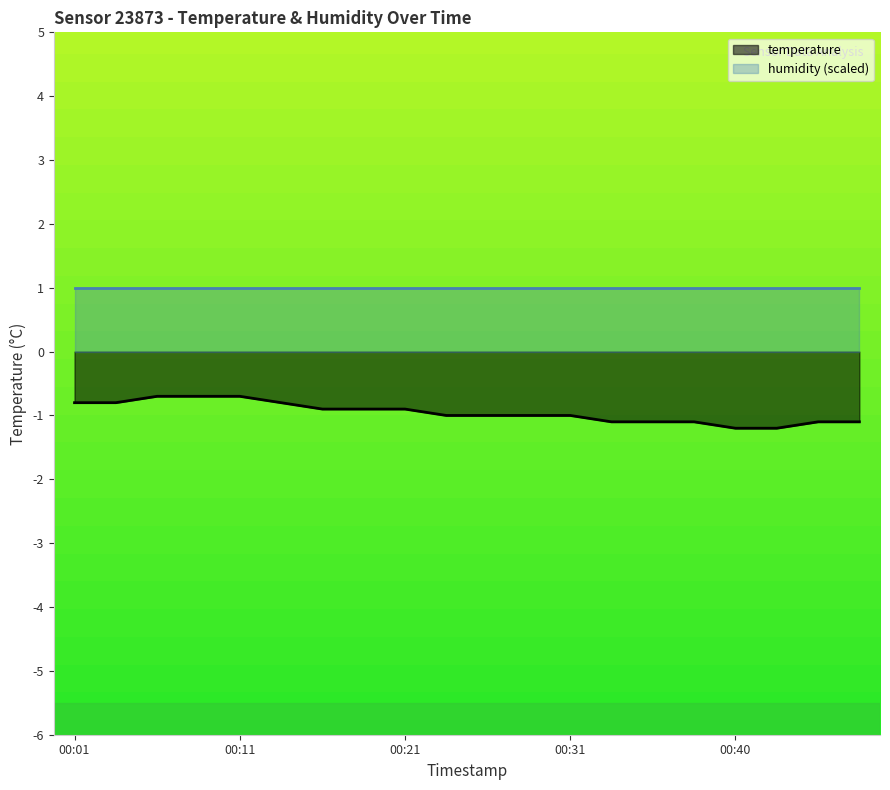

What is the smallest value displayed?

-1.2